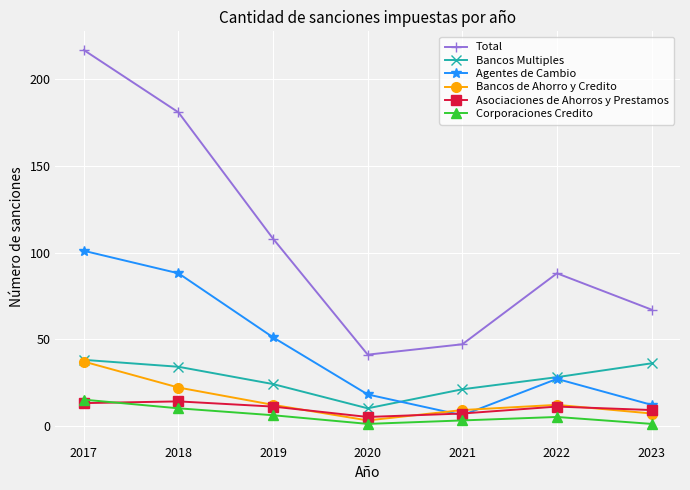

Which series has the largest range (max minus min)?

Total